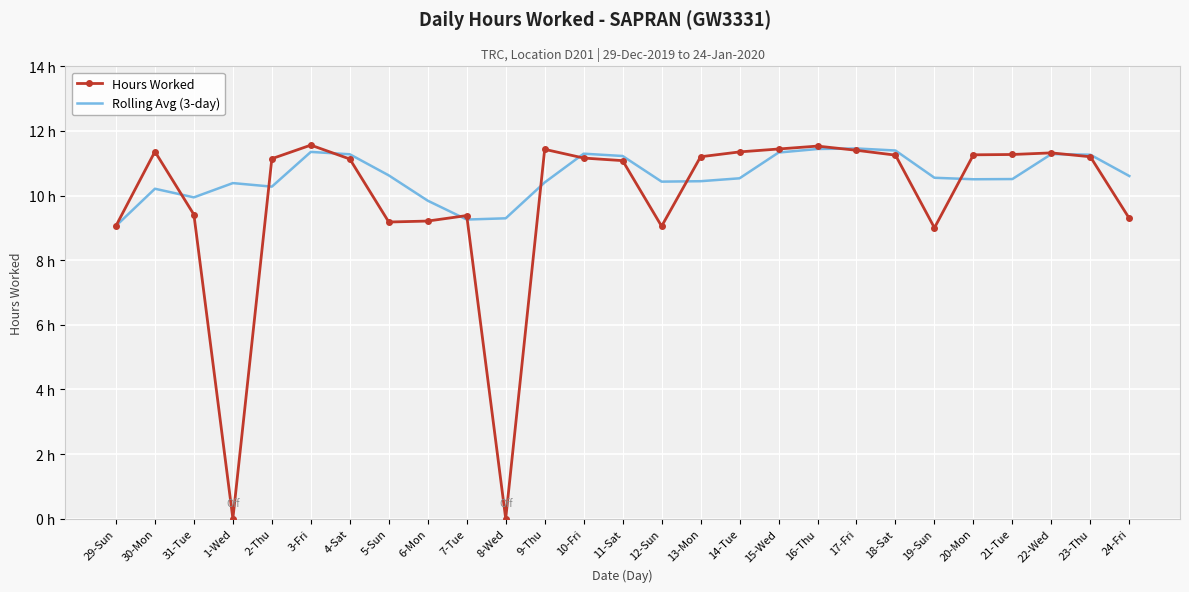

Reading left to right, what are all the values shown in this chart?

Hours Worked: 9.1	11.4	9.4	0.0	11.1	11.6	11.1	9.2	9.2	9.4	0.0	11.4	11.2	11.1	9.1	11.2	11.3	11.4	11.5	11.4	11.2	9.0	11.3	11.3	11.3	11.2	9.3
Rolling Avg (3-day): 9.1	10.2	9.9	10.4	10.3	11.4	11.3	10.6	9.8	9.3	9.3	10.4	11.3	11.2	10.4	10.4	10.5	11.3	11.4	11.5	11.4	10.5	10.5	10.5	11.3	11.3	10.6